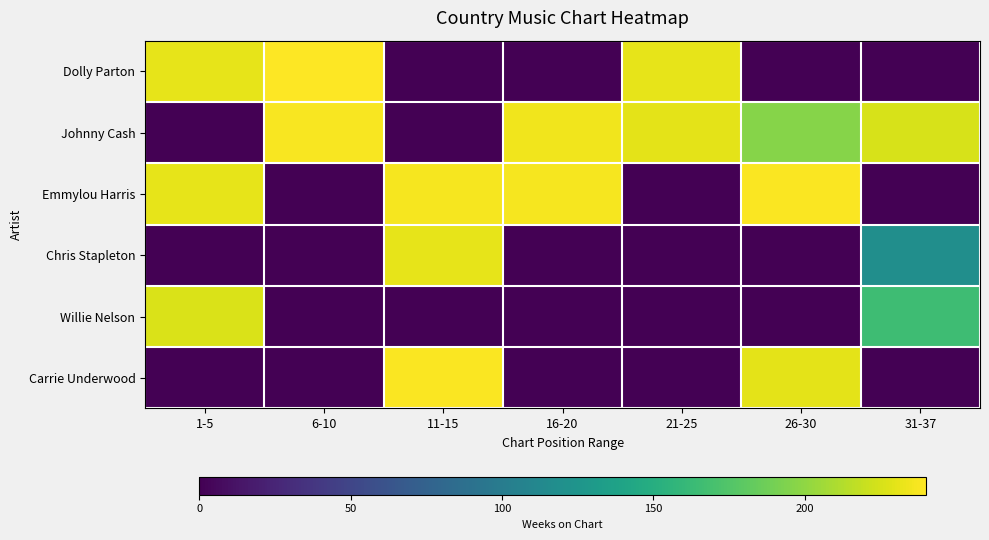

What is the difference between the highest and lowest values at 21-25?

231